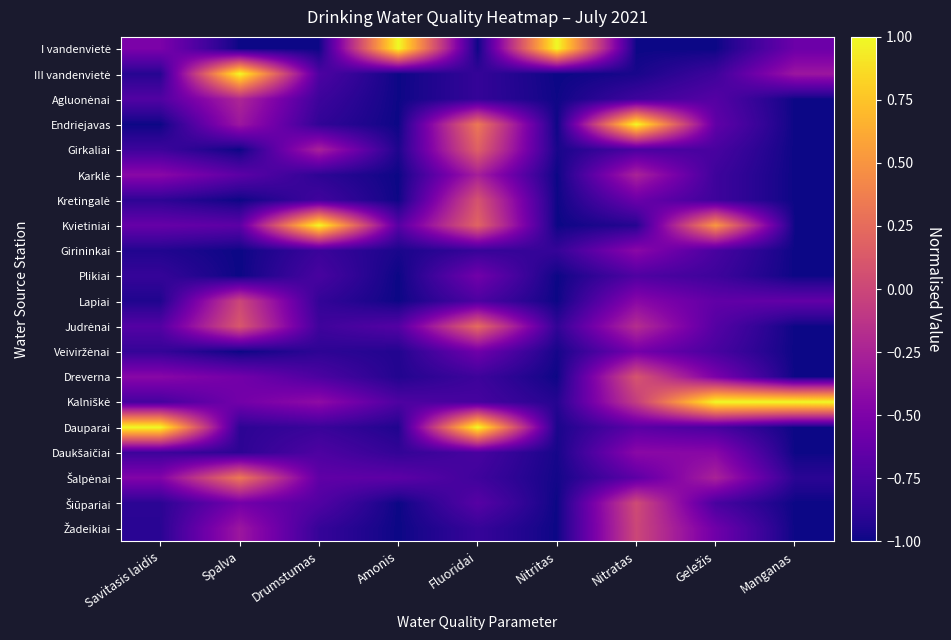

What is the smallest value displayed?

-1.0